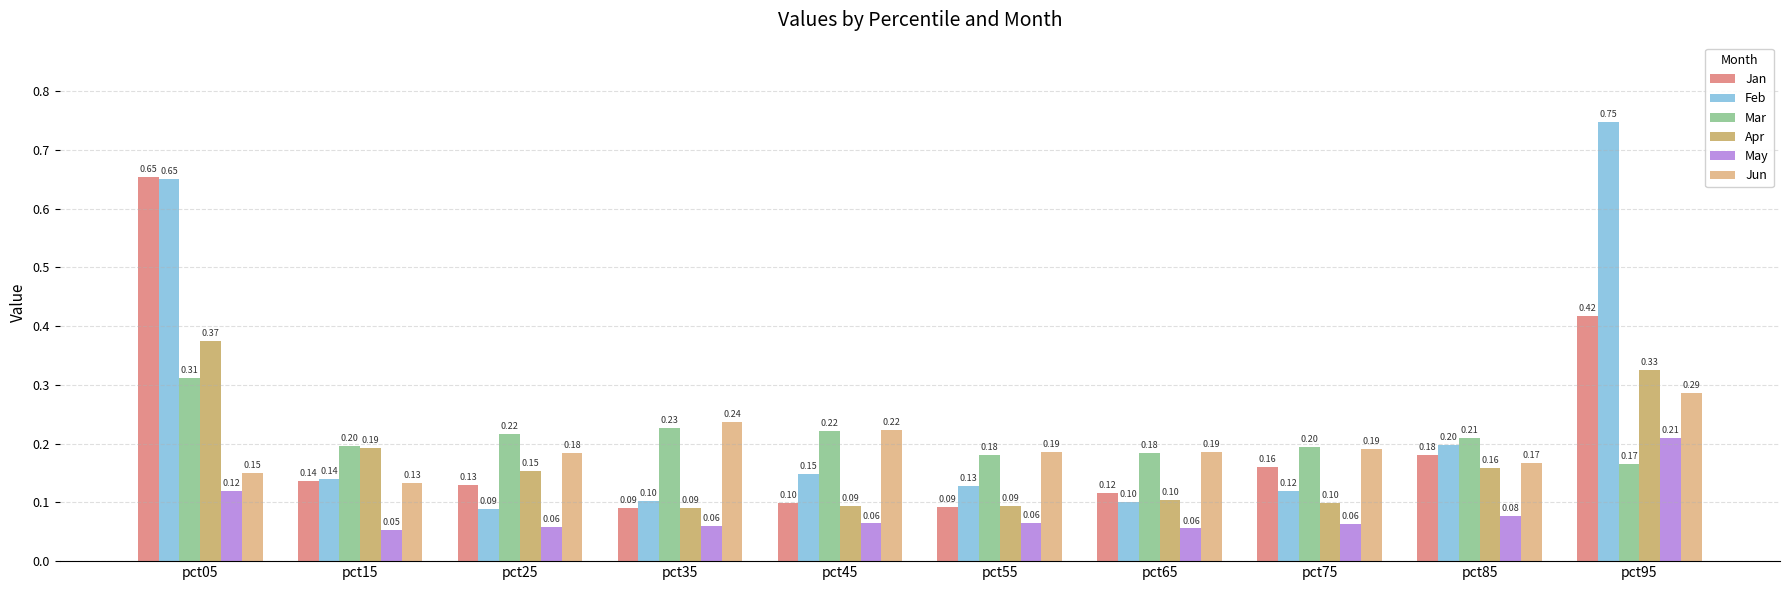

How many bars are there in each group?

6